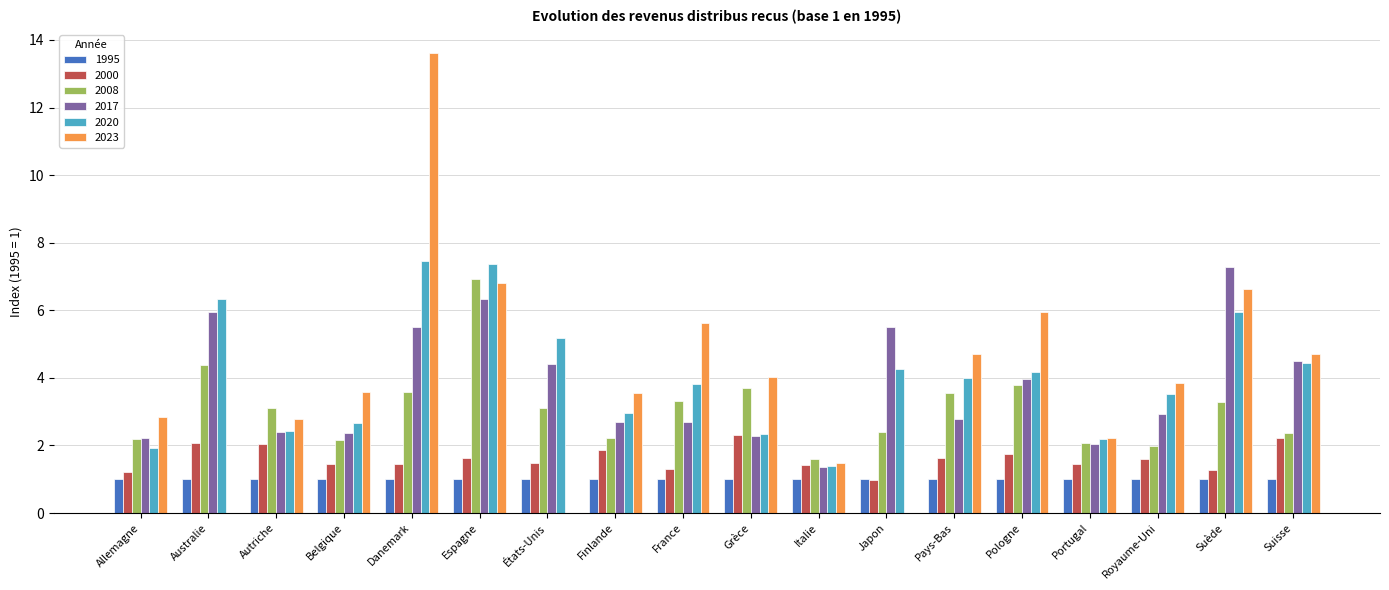

What is the sum of the 2000 values at Suède and Pologne?

3.0